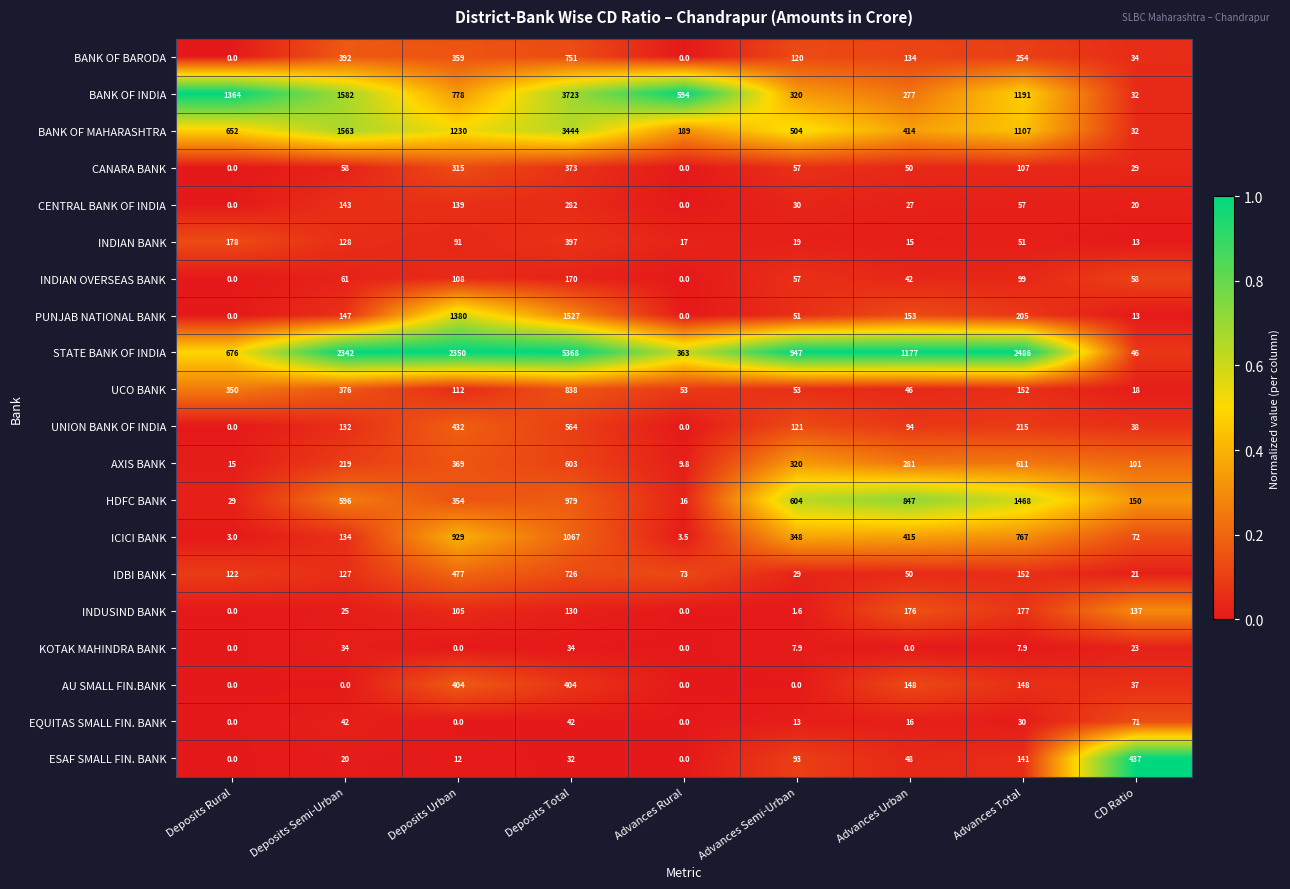

What is the difference between the highest and lowest values at Advances Urban?

1177.0